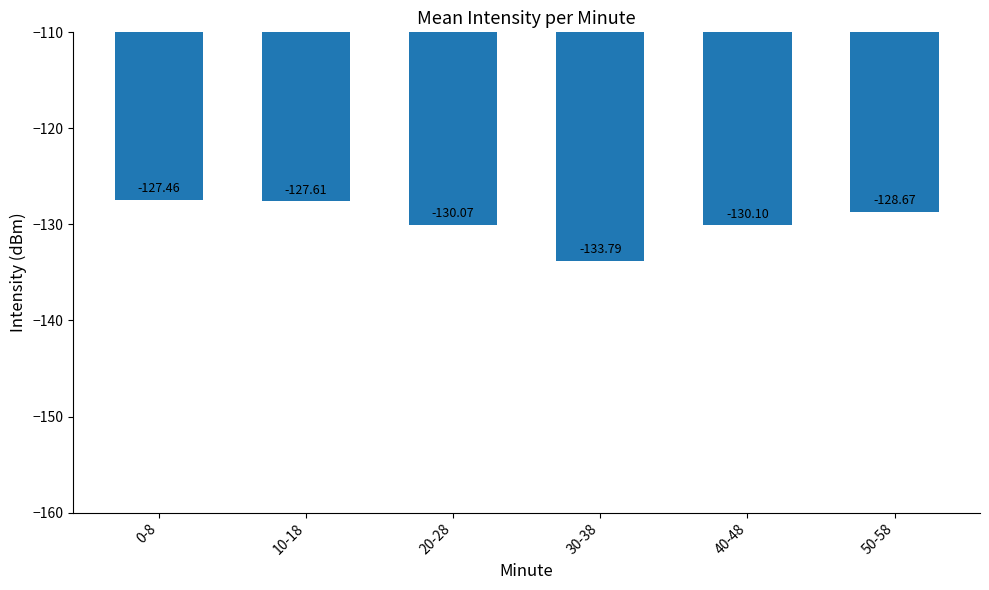

What is the value of the 4th bar from the left?

-133.8